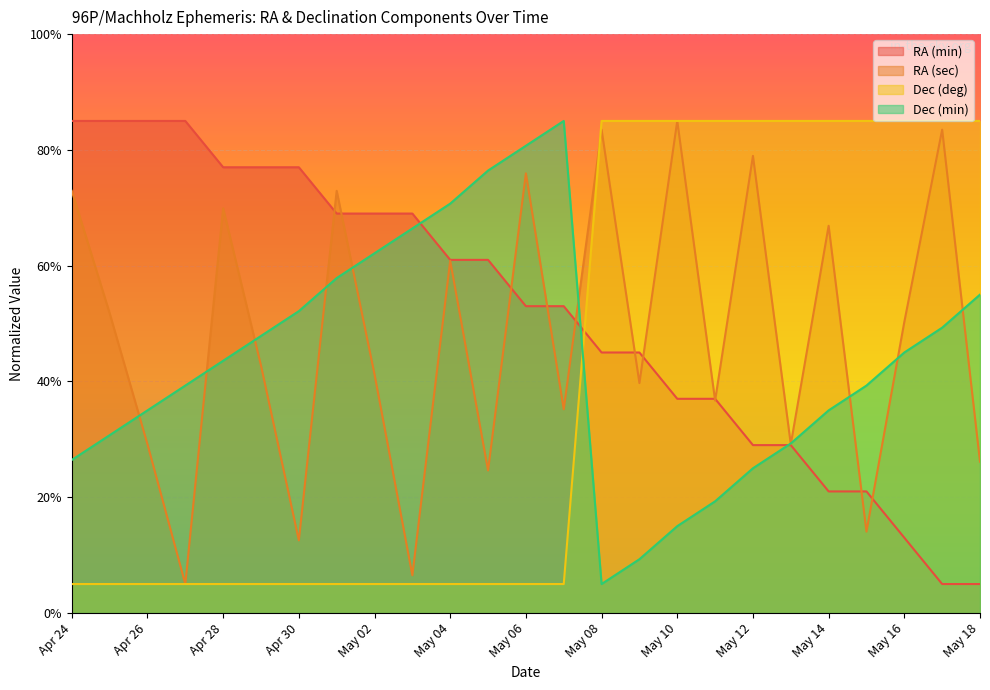

Reading left to right, extract all data points from this chart.

RA (min): Apr 24=85.0	Apr 25=85.0	Apr 26=85.0	Apr 27=85.0	Apr 28=77.0	Apr 29=77.0	Apr 30=77.0	May 01=69.0	May 02=69.0	May 03=69.0	May 04=61.0	May 05=61.0	May 06=53.0	May 07=53.0	May 08=45.0	May 09=45.0	May 10=37.0	May 11=37.0	May 12=29.0	May 13=29.0	May 14=21.0	May 15=21.0	May 16=13.0	May 17=5.0	May 18=5.0
RA (sec): Apr 24=72.9	Apr 25=51.8	Apr 26=29.2	Apr 27=5.0	Apr 28=69.9	Apr 29=42.7	Apr 30=12.5	May 01=72.9	May 02=41.2	May 03=6.5	May 04=60.8	May 05=24.6	May 06=75.9	May 07=35.2	May 08=83.5	May 09=39.7	May 10=85.0	May 11=36.7	May 12=79.0	May 13=29.2	May 14=66.9	May 15=14.1	May 16=50.3	May 17=83.5	May 18=26.1
Dec (deg): Apr 24=5.0	Apr 25=5.0	Apr 26=5.0	Apr 27=5.0	Apr 28=5.0	Apr 29=5.0	Apr 30=5.0	May 01=5.0	May 02=5.0	May 03=5.0	May 04=5.0	May 05=5.0	May 06=5.0	May 07=5.0	May 08=85.0	May 09=85.0	May 10=85.0	May 11=85.0	May 12=85.0	May 13=85.0	May 14=85.0	May 15=85.0	May 16=85.0	May 17=85.0	May 18=85.0
Dec (min): Apr 24=26.4	Apr 25=30.7	Apr 26=35.0	Apr 27=39.3	Apr 28=43.6	Apr 29=47.9	Apr 30=52.1	May 01=57.9	May 02=62.1	May 03=66.4	May 04=70.7	May 05=76.4	May 06=80.7	May 07=85.0	May 08=5.0	May 09=9.3	May 10=15.0	May 11=19.3	May 12=25.0	May 13=29.3	May 14=35.0	May 15=39.3	May 16=45.0	May 17=49.3	May 18=55.0